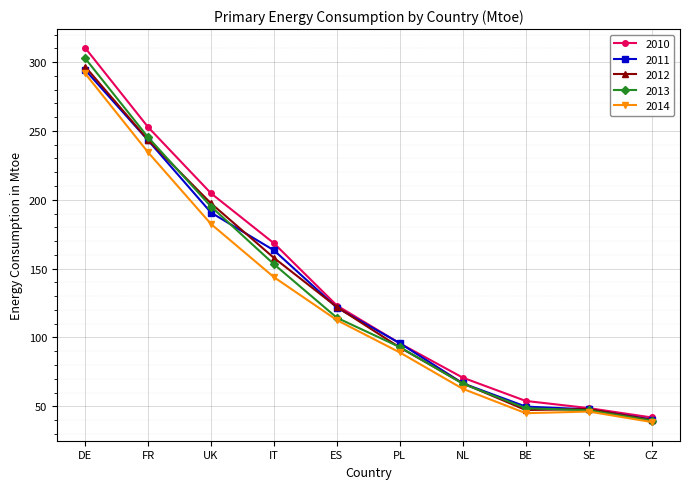

List the series in order of their peak value, lowest first.

2014, 2011, 2012, 2013, 2010